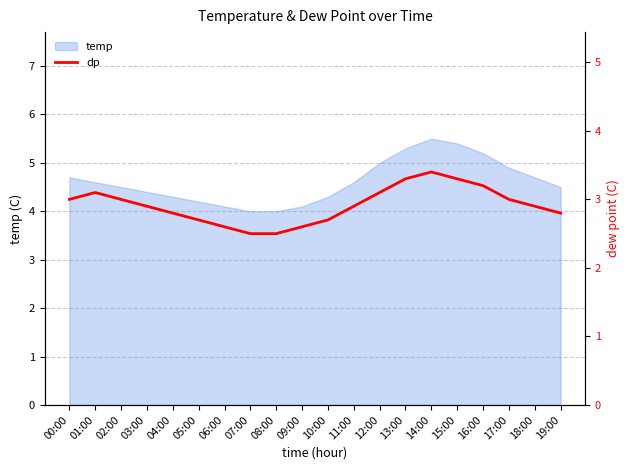

How many lines are shown in the chart?

1